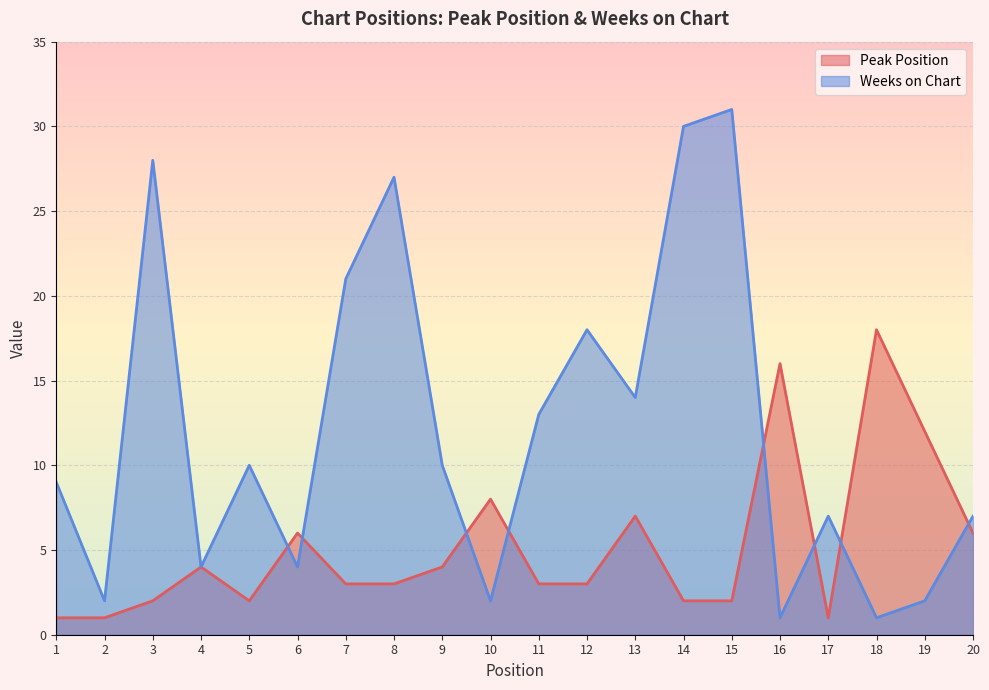

Reading left to right, transcribe all the data shown in this chart.

Peak Position: 1=1	2=1	3=2	4=4	5=2	6=6	7=3	8=3	9=4	10=8	11=3	12=3	13=7	14=2	15=2	16=16	17=1	18=18	19=12	20=6
Weeks on Chart: 1=9	2=2	3=28	4=4	5=10	6=4	7=21	8=27	9=10	10=2	11=13	12=18	13=14	14=30	15=31	16=1	17=7	18=1	19=2	20=7